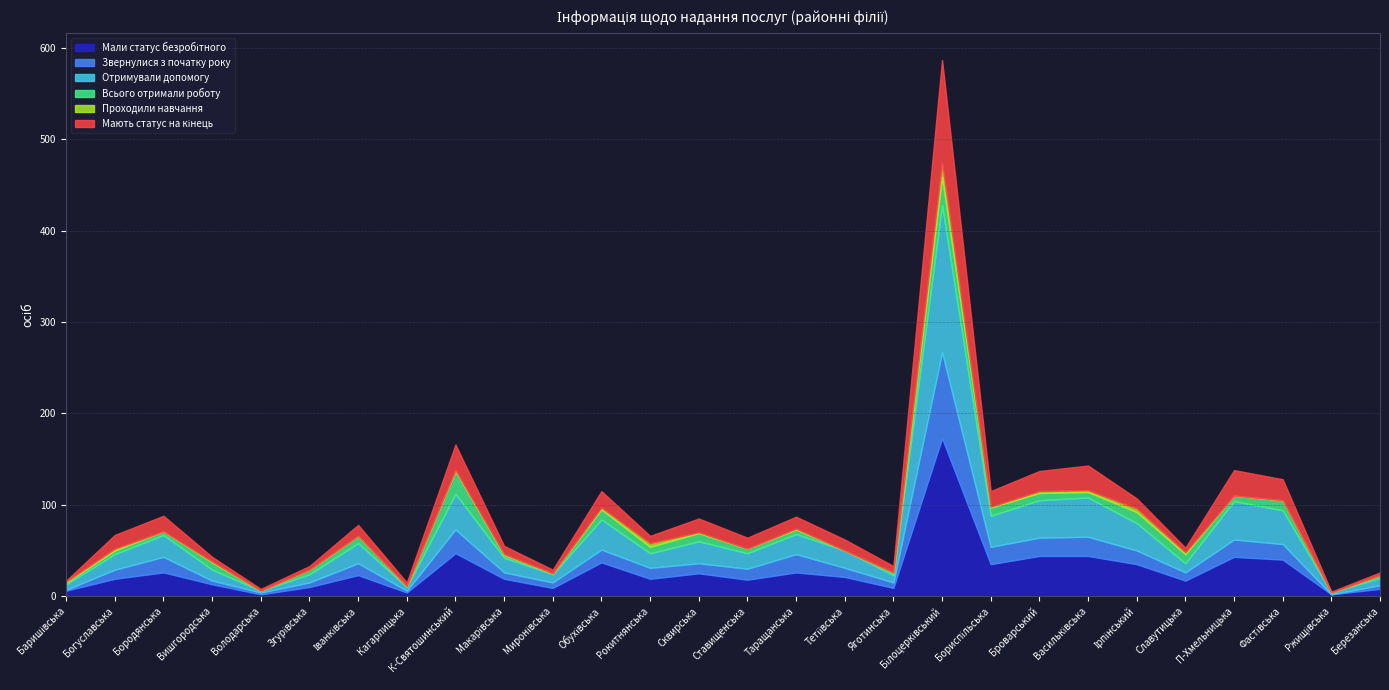

Reading right to left, what are all the values shown in this chart?

Мали статус безробітного: Березанська=8	Ржищівська=2	Фастівська=40	П-Хмельницька=43	Славутицька=17	Ірпінський=35	Васильківська=44	Броварський=44	Бориспільська=35	Білоцерківський=173	Яготинська=9	Тетіївська=21	Таращанська=26	Ставищенська=18	Сквирська=25	Рокитнянська=19	Обухівська=37	Миронівська=9	Макарівська=19	К-Святошинський=47	Кагарлицька=4	Іванківська=23	Згурівська=10	Володарська=2	Вишгородська=13	Бородянська=26	Богуславська=19	Баришівська=6
Звернулися з початку року: Березанська=4	Ржищівська=0	Фастівська=17	П-Хмельницька=19	Славутицька=9	Ірпінський=15	Васильківська=21	Броварський=20	Бориспільська=19	Білоцерківський=94	Яготинська=6	Тетіївська=10	Таращанська=20	Ставищенська=12	Сквирська=11	Рокитнянська=12	Обухівська=14	Миронівська=6	Макарівська=7	К-Святошинський=26	Кагарлицька=2	Іванківська=13	Згурівська=5	Володарська=2	Вишгородська=4	Бородянська=17	Богуславська=10	Баришівська=1
Отримували допомогу: Березанська=8	Ржищівська=2	Фастівська=37	П-Хмельницька=42	Славутицька=10	Ірпінський=30	Васильківська=43	Броварський=41	Бориспільська=34	Білоцерківський=161	Яготинська=8	Тетіївська=19	Таращанська=22	Ставищенська=17	Сквирська=24	Рокитнянська=16	Обухівська=33	Миронівська=9	Макарівська=16	К-Святошинський=39	Кагарлицька=4	Іванківська=22	Згурівська=9	Володарська=2	Вишгородська=12	Бородянська=24	Богуславська=17	Баришівська=6
Всього отримали роботу: Березанська=3	Ржищівська=0	Фастівська=11	П-Хмельницька=6	Славутицька=10	Ірпінський=12	Васильківська=6	Броварський=8	Бориспільська=9	Білоцерківський=31	Яготинська=3	Тетіївська=0	Таращанська=5	Ставищенська=5	Сквирська=9	Рокитнянська=7	Обухівська=11	Миронівська=1	Макарівська=3	К-Святошинський=25	Кагарлицька=1	Іванківська=8	Згурівська=5	Володарська=0	Вишгородська=8	Бородянська=4	Богуславська=4	Баришівська=2
Проходили навчання: Березанська=0	Ржищівська=0	Фастівська=0	П-Хмельницька=0	Славутицька=2	Ірпінський=4	Васильківська=2	Броварський=2	Бориспільська=1	Білоцерківський=15	Яготинська=0	Тетіївська=0	Таращанська=1	Ставищенська=0	Сквирська=1	Рокитнянська=4	Обухівська=2	Миронівська=0	Макарівська=1	К-Святошинський=1	Кагарлицька=0	Іванківська=0	Згурівська=0	Володарська=0	Вишгородська=1	Бородянська=0	Богуславська=2	Баришівська=1
Мають статус на кінець: Березанська=3	Ржищівська=1	Фастівська=23	П-Хмельницька=28	Славутицька=5	Ірпінський=11	Васильківська=27	Броварський=22	Бориспільська=17	Білоцерківський=113	Яготинська=7	Тетіївська=12	Таращанська=13	Ставищенська=12	Сквирська=15	Рокитнянська=8	Обухівська=18	Миронівська=4	Макарівська=9	К-Святошинський=28	Кагарлицька=4	Іванківська=12	Згурівська=4	Володарська=2	Вишгородська=5	Бородянська=17	Богуславська=15	Баришівська=1